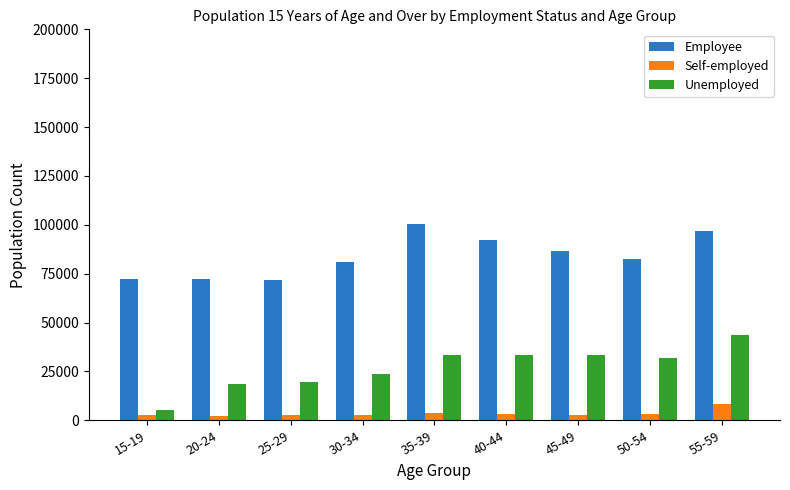

What is the difference between the maximum and second lowest values in the Self-employed series?

5919